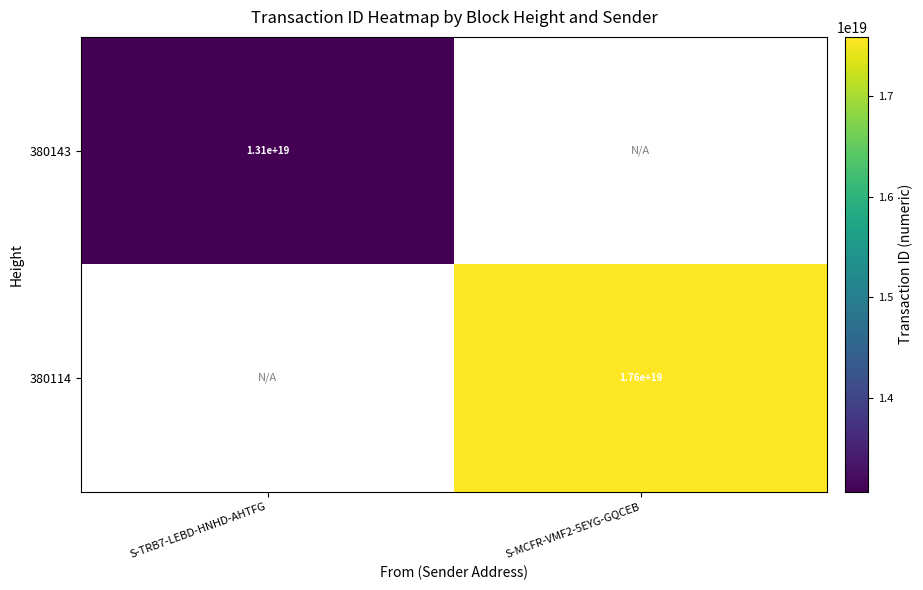

True or false: 380143 has a value of 5415586439587728384 at S-TRB7-LEBD-HNHD-AHTFG.

False